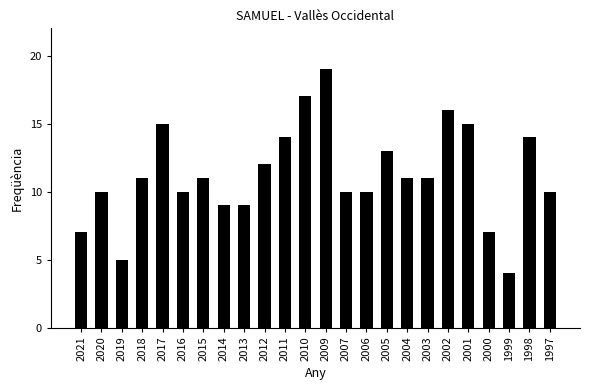

What is the difference between the values at 2020 and 2003?

1